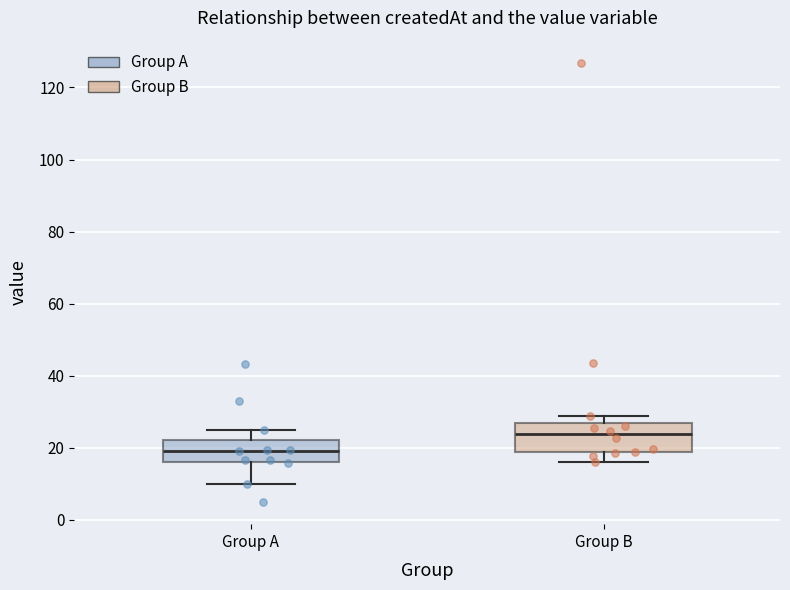

Reading left to right, read every box against the y-axis: the position of its median line, the range the box covers, and the ends of its whiskers. The values are not printed on the chart, so give them approximately, as read against the axis.

Group A: median 20, box 16 to 22, whiskers 10 to 26
Group B: median 24, box 18 to 26, whiskers 16 to 28